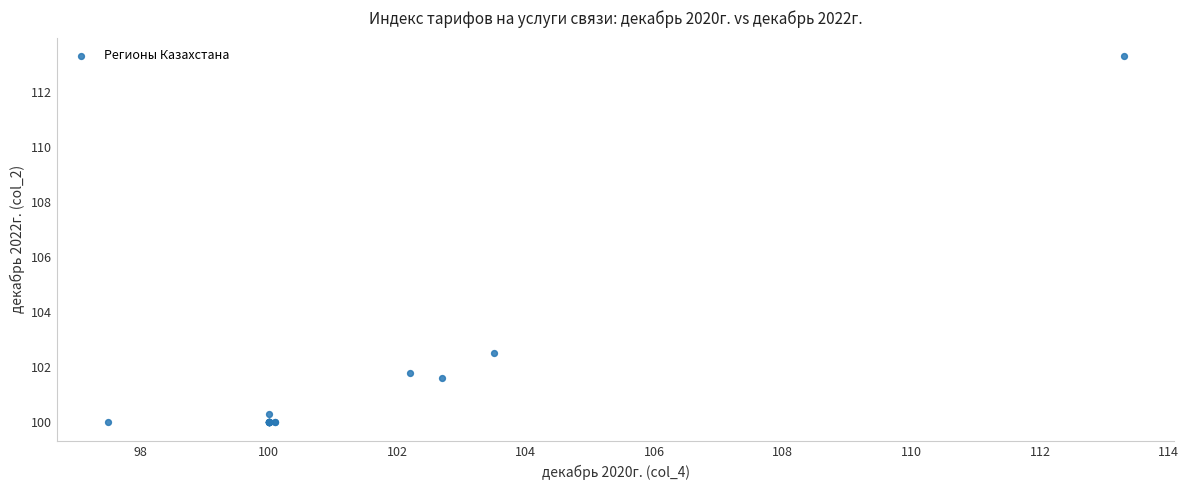

What Y value in the scatter plot is closest to 106?

102.5